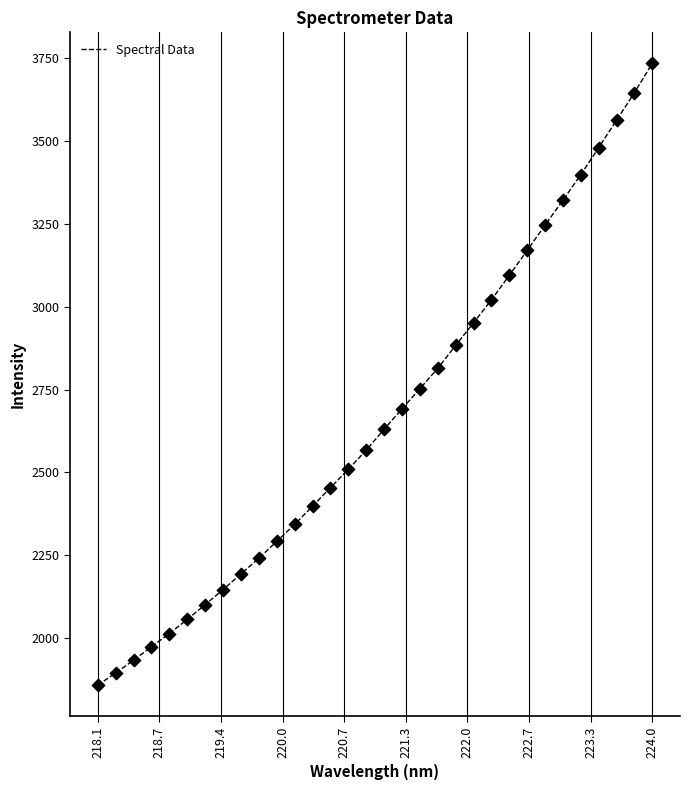

What is the minimum value shown in the chart?

1856.7